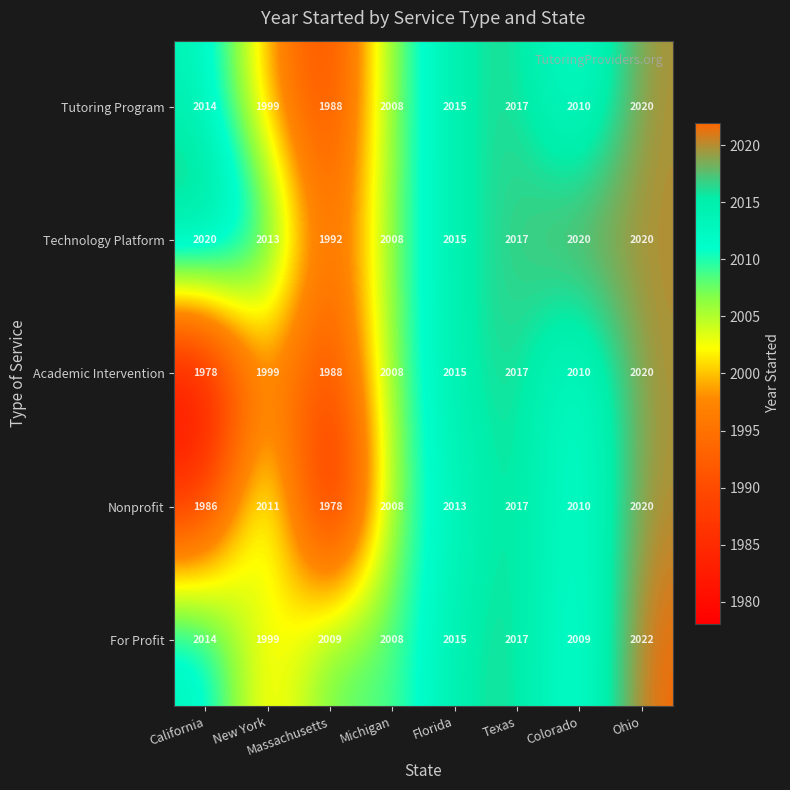

Which series changed the most between Massachusetts and Michigan?

Nonprofit